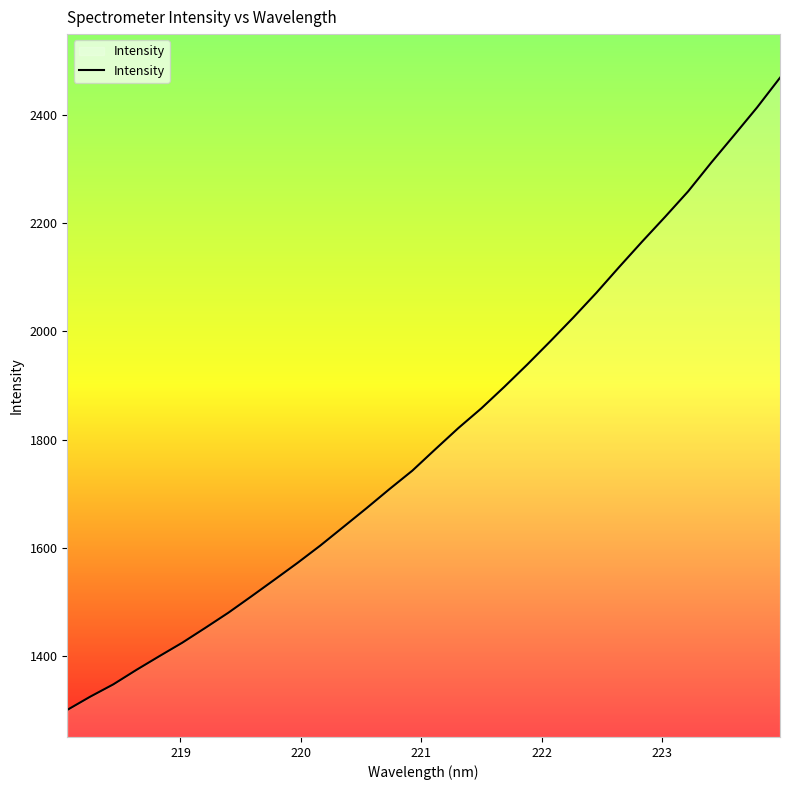

What is the difference between the maximum and minimum values?

1169.2